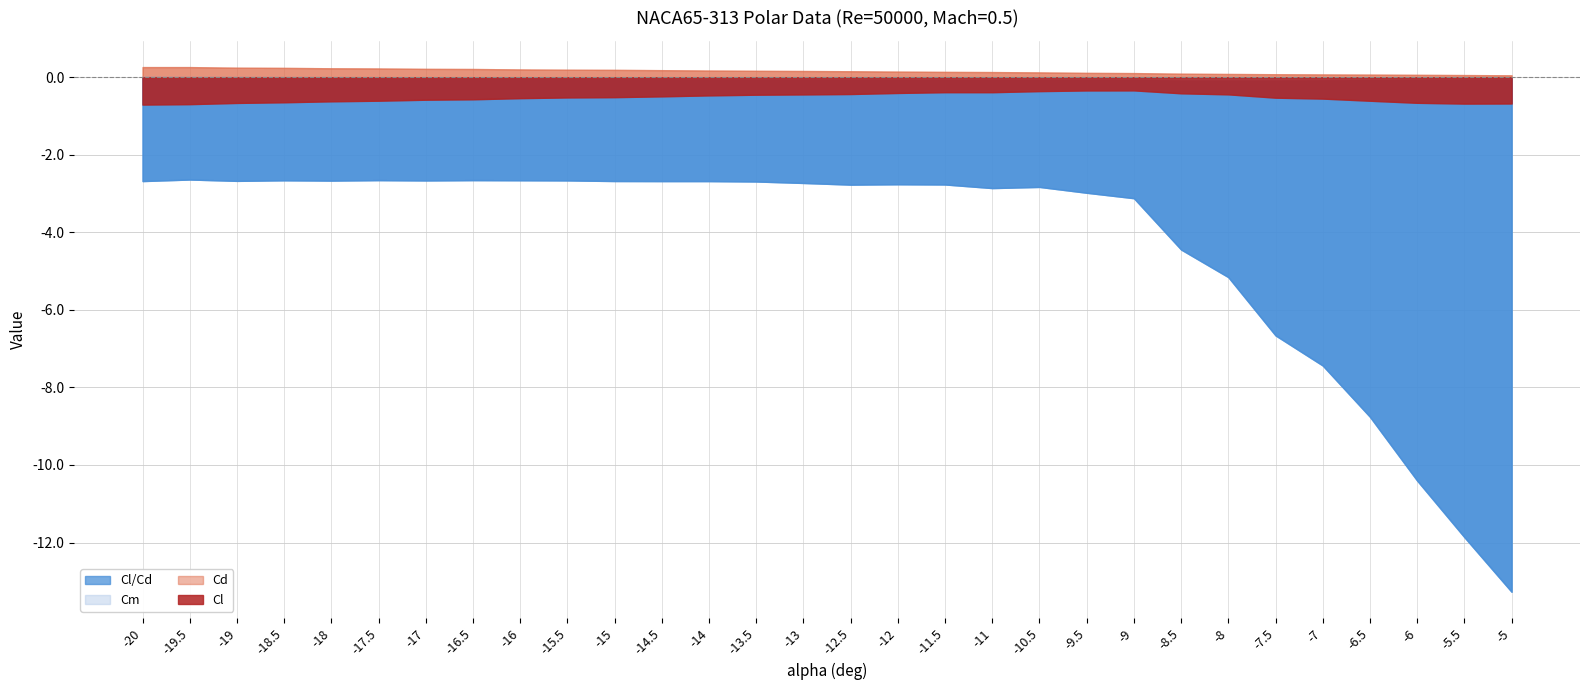

Rank the series at -8.5 from highest to lowest value.

Cd, Cm, Cl, Cl/Cd